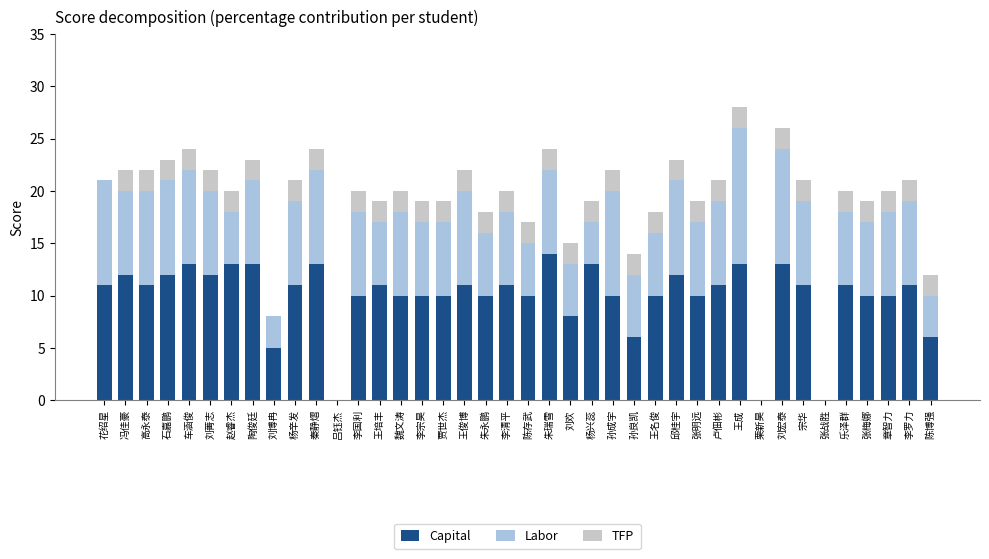

At which category is the sum across all series the highest?

王成